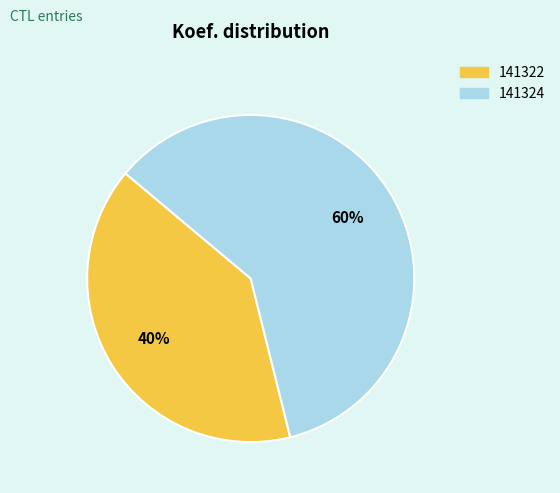

How many slices are in this pie chart?

2